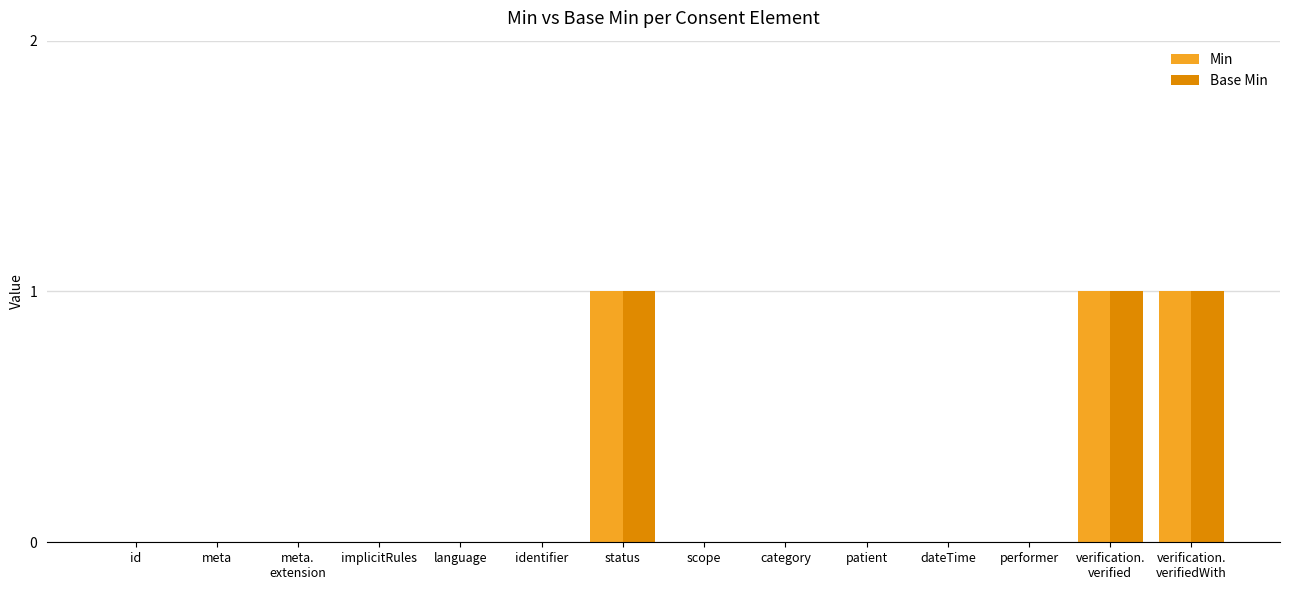

The Min series shows 0 at category. True or false?

True